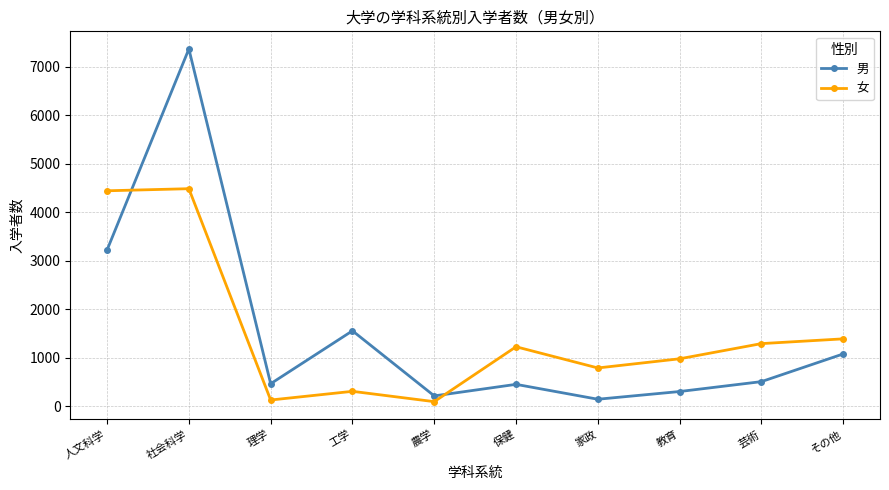

Is this an area chart (filled region under the line)?

No